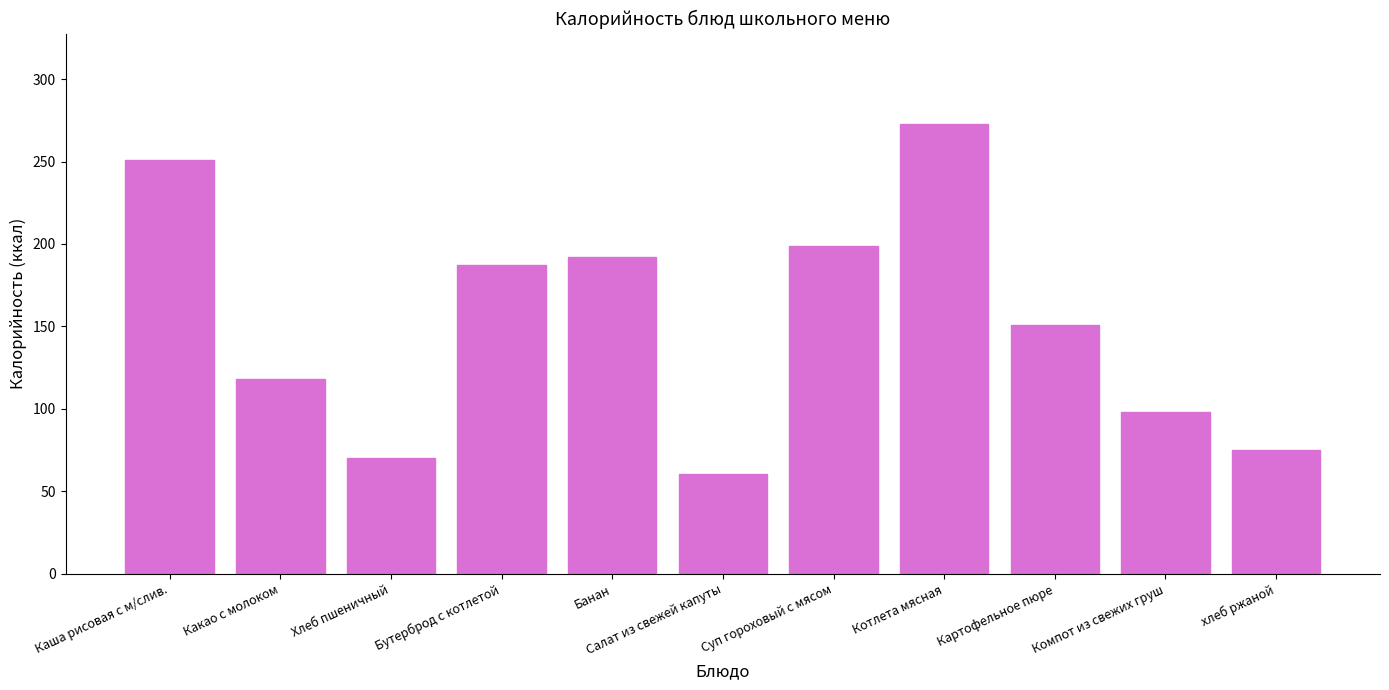

Reading left to right, what are all the values shown in this chart?

251.0	118.0	70.1	187.0	192.0	60.3	199.0	273.0	151.0	98.0	75.0